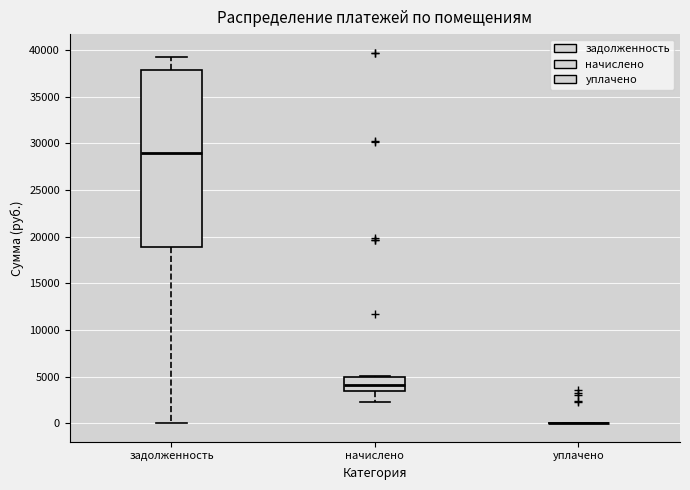

Reading left to right, read every box against the y-axis: the position of its median line, the range the box covers, and the ends of its whiskers. The values are not printed on the chart, so give them approximately, as read against the axis.

задолженность: median 29000, box 19000 to 38000, whiskers 0 to 39500
начислено: median 4000, box 3500 to 5000, whiskers 2500 to 5000
уплачено: box collapsed to a line at 0, whiskers 0 to 0